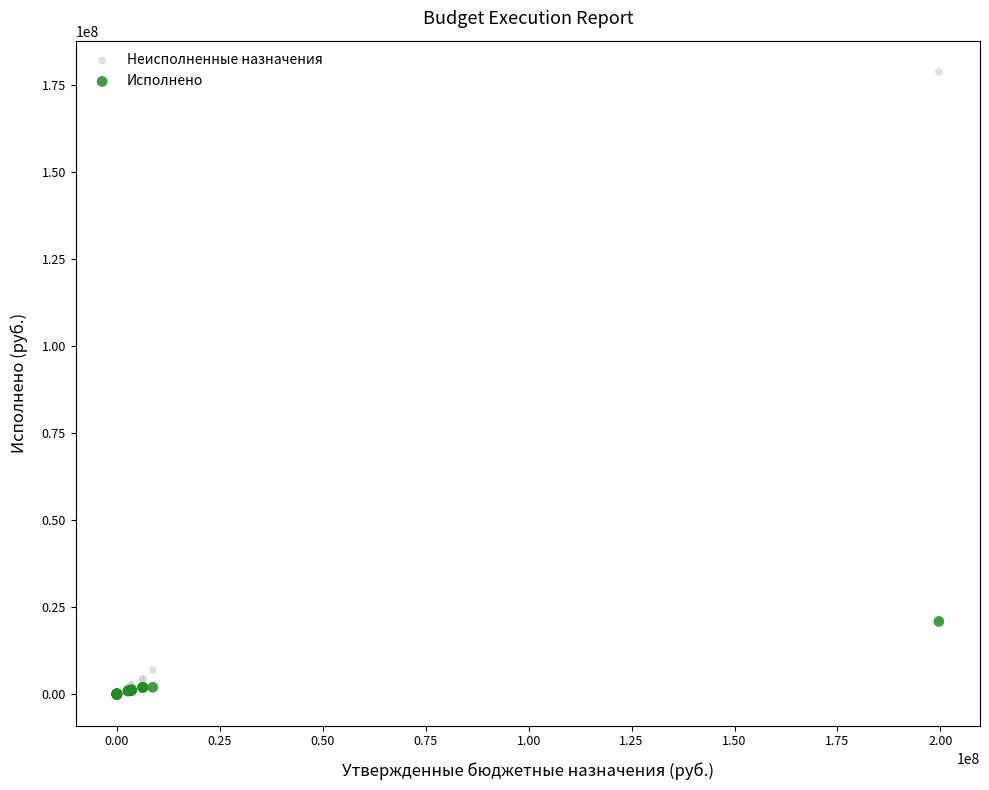

What are all the series names shown in the legend?

Неисполненные назначения, Исполнено